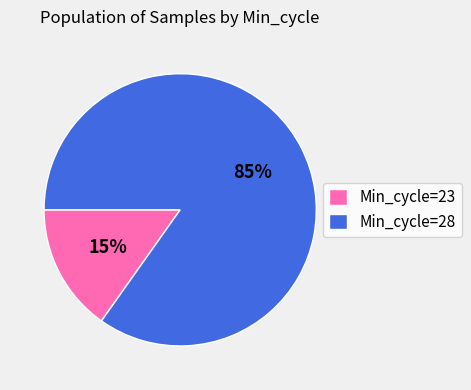

Rank the categories by value from highest to lowest.

Min_cycle=28, Min_cycle=23